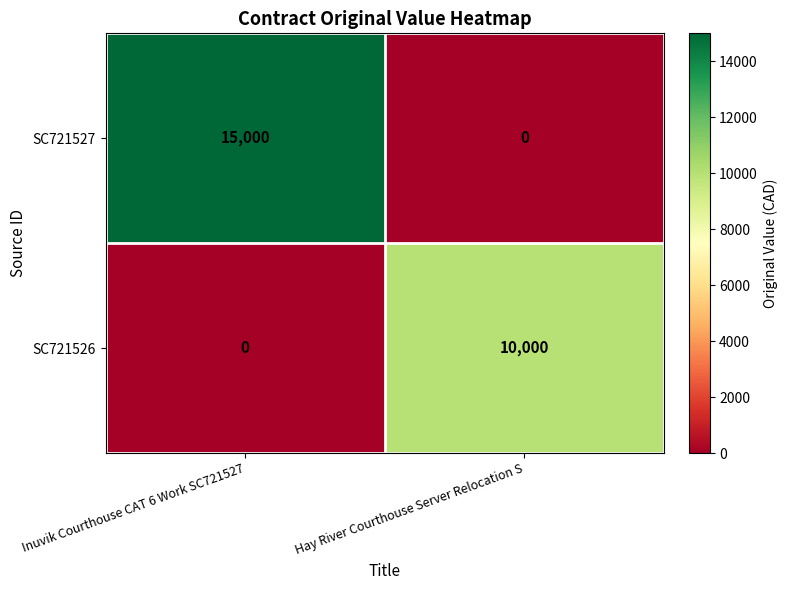

At how many categories does at least one series exceed 2917?

2